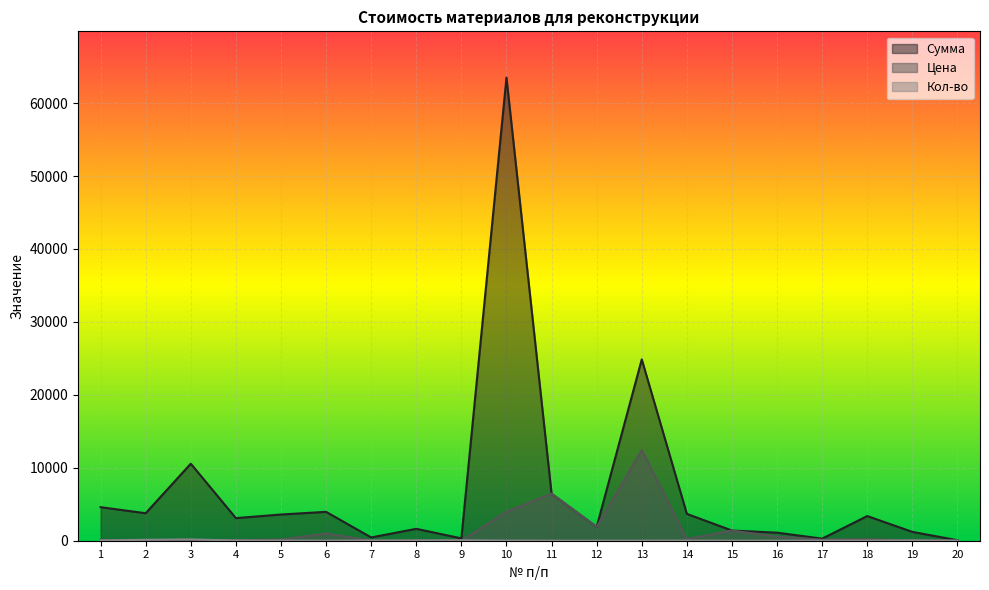

Which series has the largest total across all categories?

Сумма